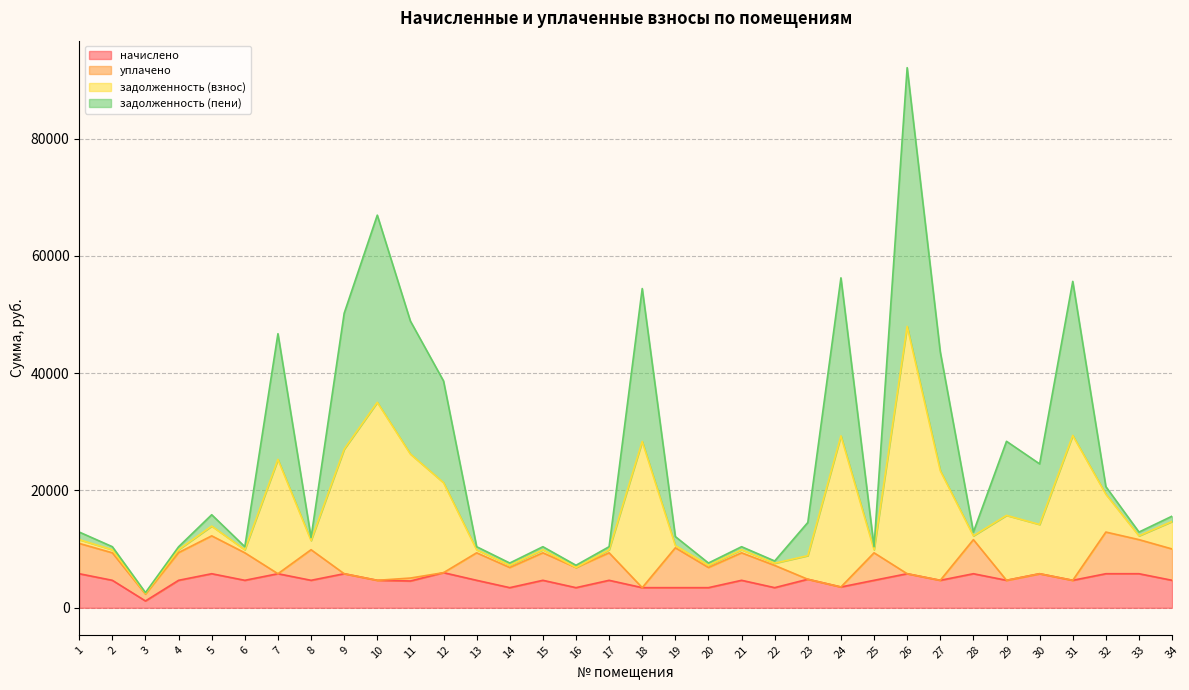

What is the spread (max minus min) of values at 19?

8705.2